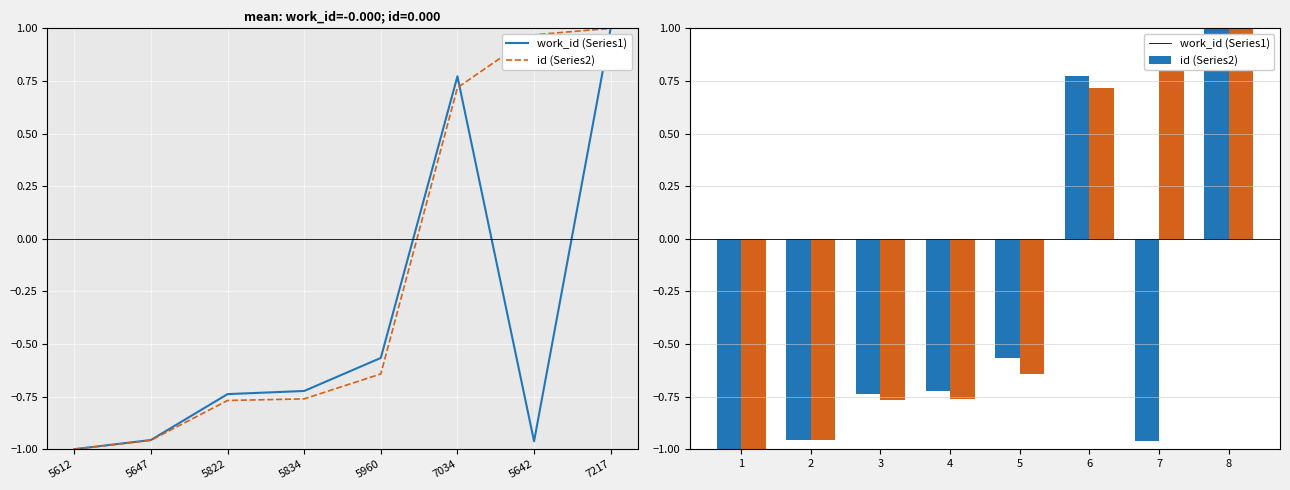

Are the bars horizontal?

No